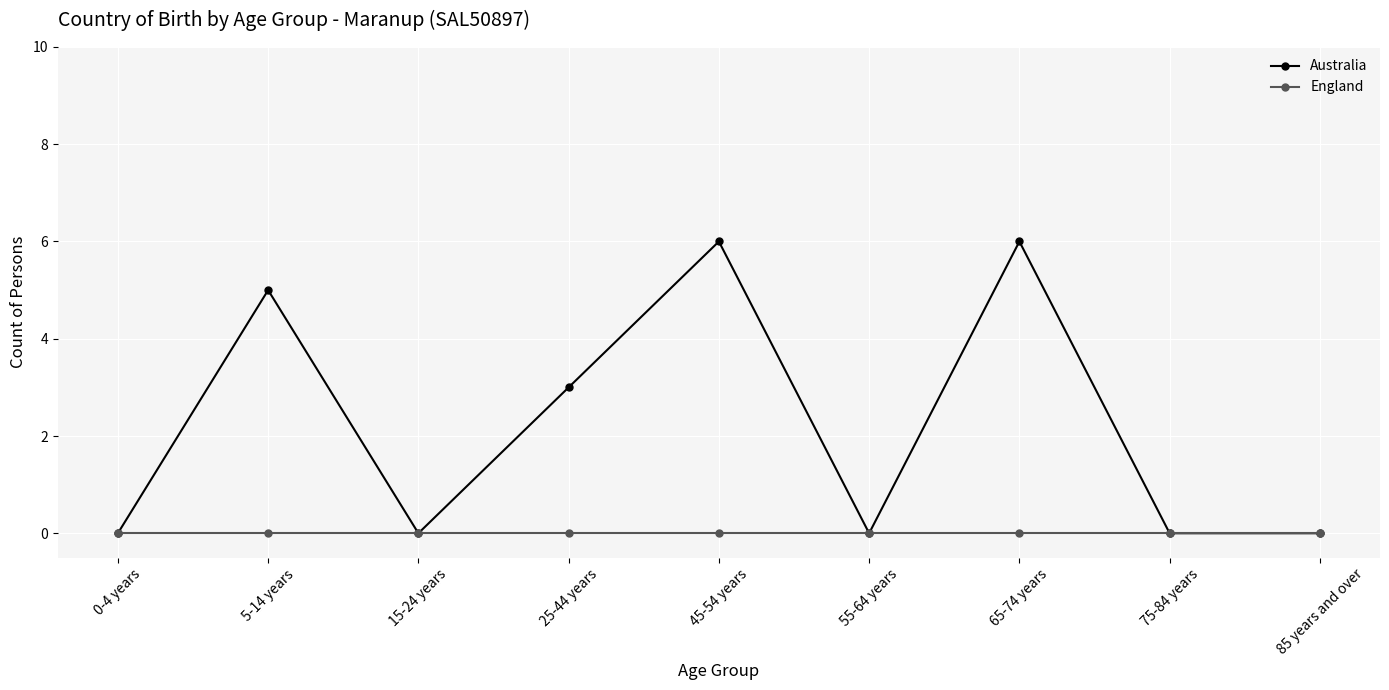

True or false: Australia has more than 2 points higher than both neighbors.

True